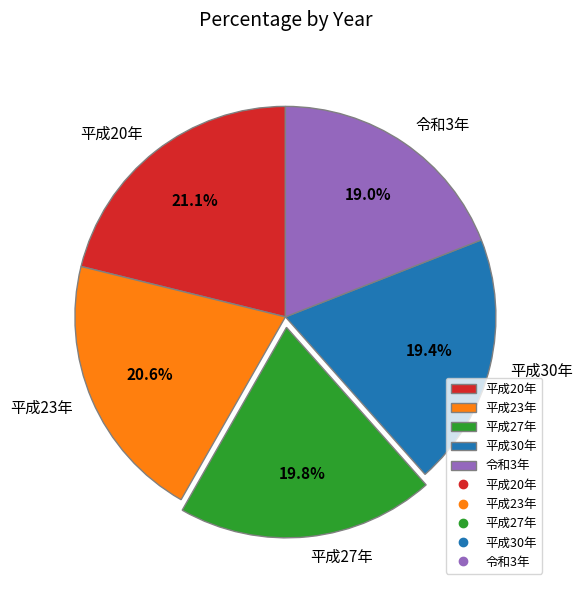

Approximately how many times larger is the value at 平成20年 compared to 平成23年?

1.0